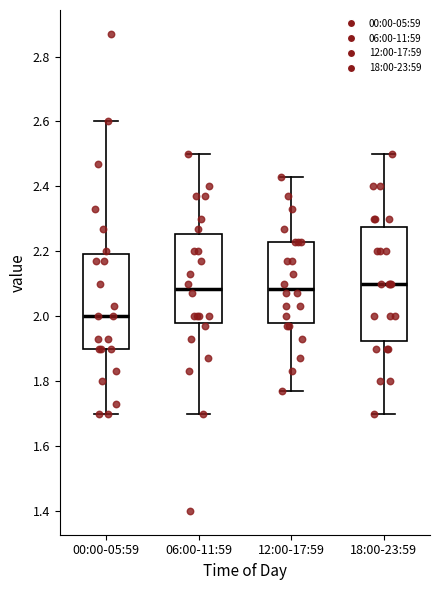

Reading left to right, transcribe this box plot: for each box, give where its median line is, the range the box spans, and where its two whiskers end, as read against the y-axis. The values are not printed on the chart, so give them approximately, as read against the axis.

00:00-05:59: median 2.00, box 1.90 to 2.20, whiskers 1.70 to 2.60
06:00-11:59: median 2.08, box 1.98 to 2.26, whiskers 1.70 to 2.50
12:00-17:59: median 2.08, box 1.98 to 2.24, whiskers 1.78 to 2.44
18:00-23:59: median 2.10, box 1.92 to 2.28, whiskers 1.70 to 2.50